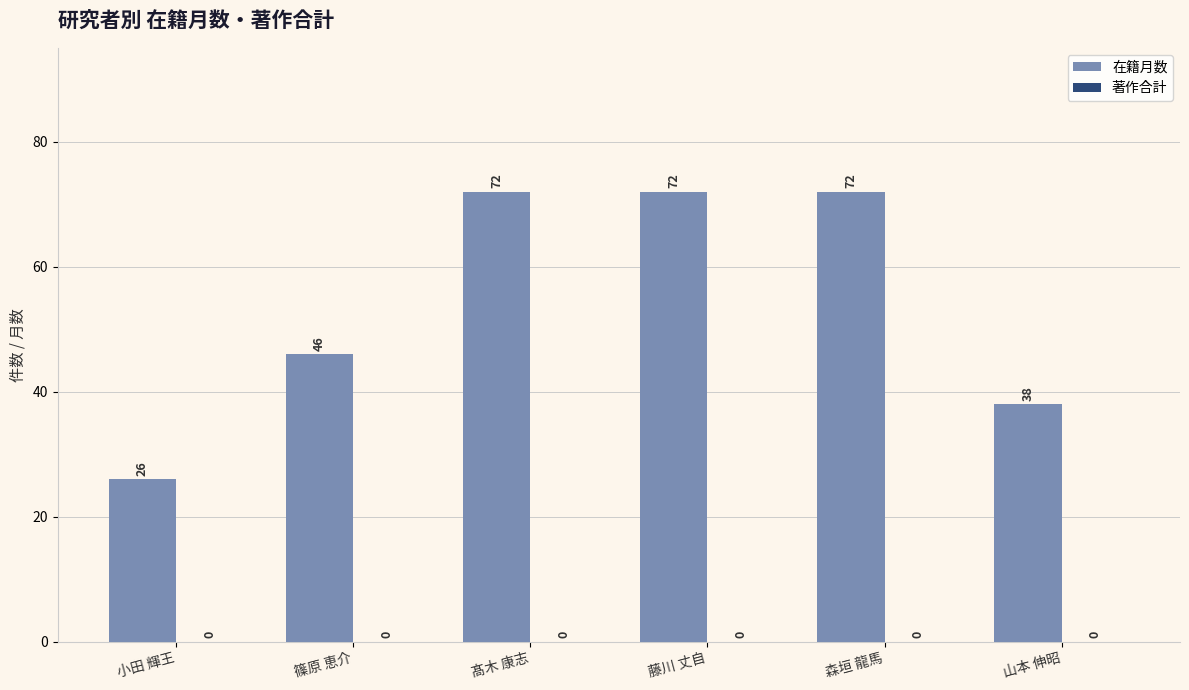

The value at 藤川 丈自 is 40. True or false?

False